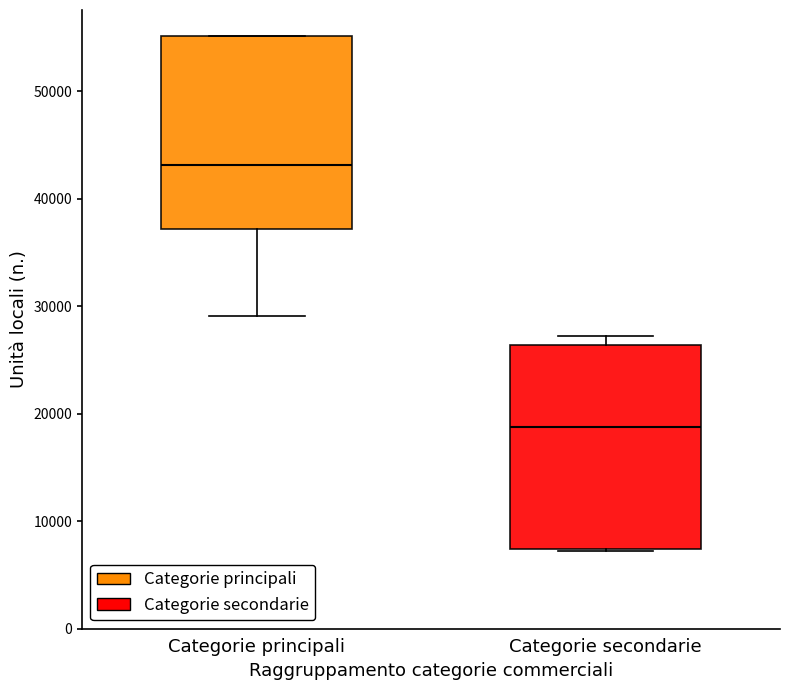

Reading left to right, transcribe this box plot: for each box, give where its median line is, the range the box spans, and where its two whiskers end, as read against the y-axis. The values are not printed on the chart, so give them approximately, as read against the axis.

Categorie principali: median 43000, box 37000 to 55000, whiskers 29000 to 55000
Categorie secondarie: median 19000, box 7000 to 26000, whiskers 7000 to 27000